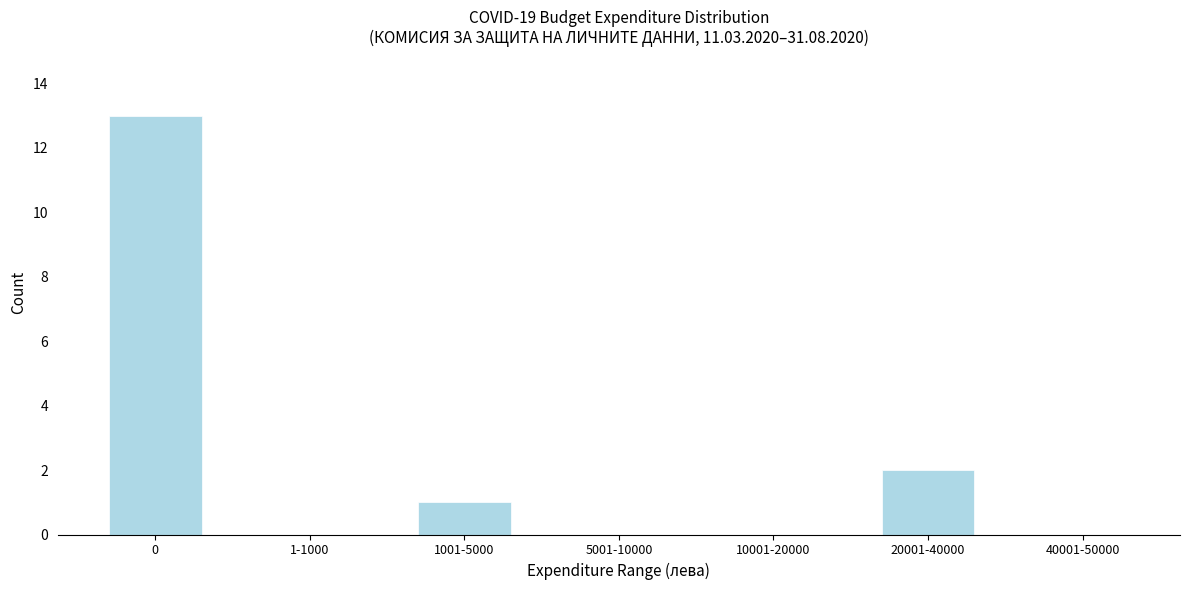

Reading left to right, what are all the values shown in this chart?

0=13	1-1000=0	1001-5000=1	5001-10000=0	10001-20000=0	20001-40000=2	40001-50000=0